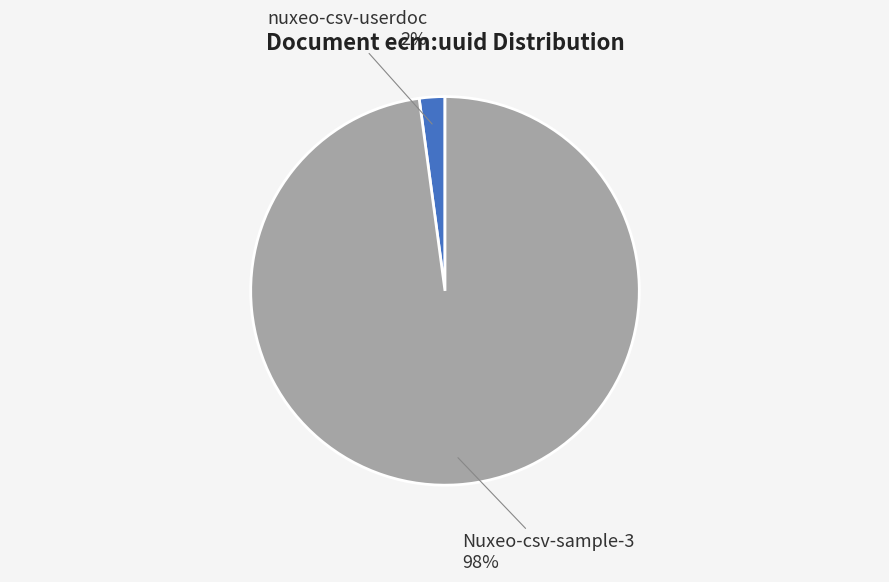

Do Nuxeo-csv-sample-3 and nuxeo-csv-userdoc together represent more than half of the pie?

Yes